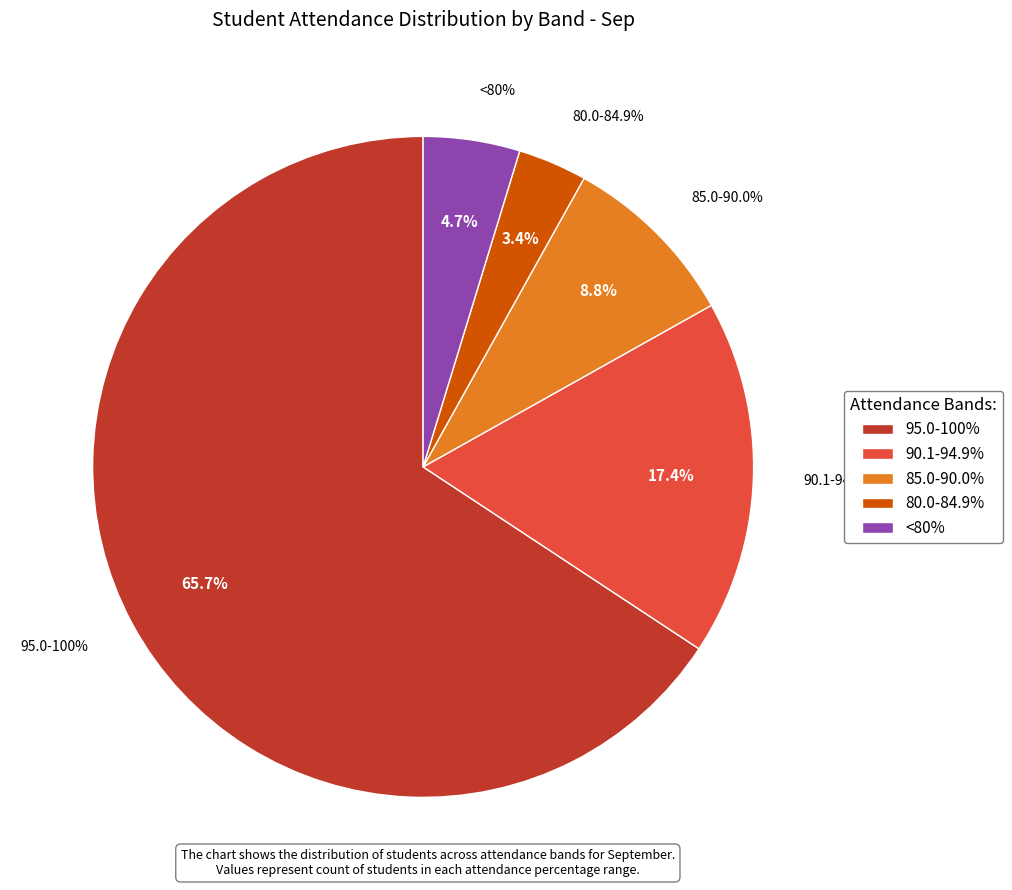

Is 95.0-100% the majority of the pie?

Yes